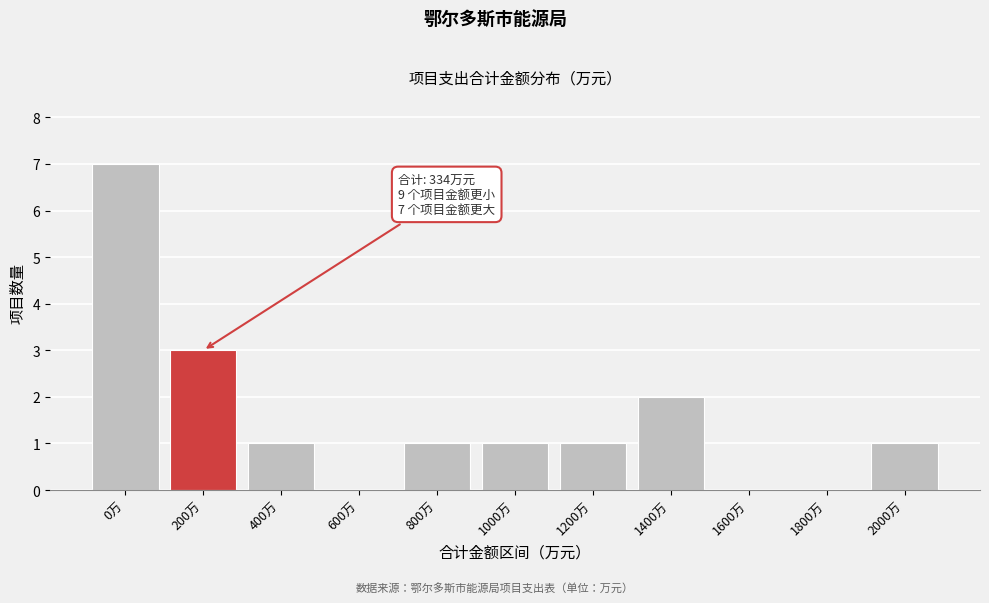

Reading left to right, extract all data points from this chart.

0万=7	200万=3	400万=1	600万=0	800万=1	1000万=1	1200万=1	1400万=2	1600万=0	1800万=0	2000万=1